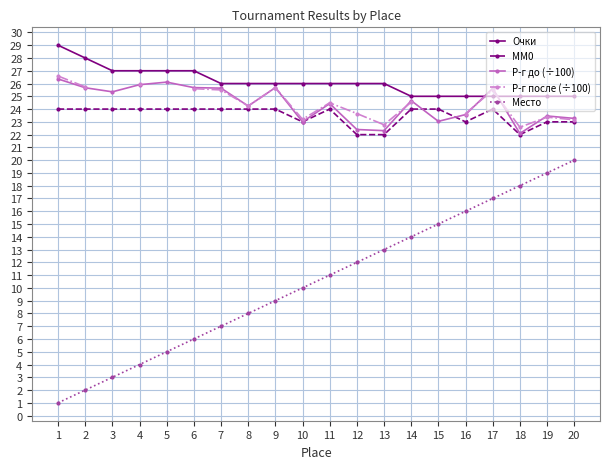

Which series has the largest total across all categories?

Очки